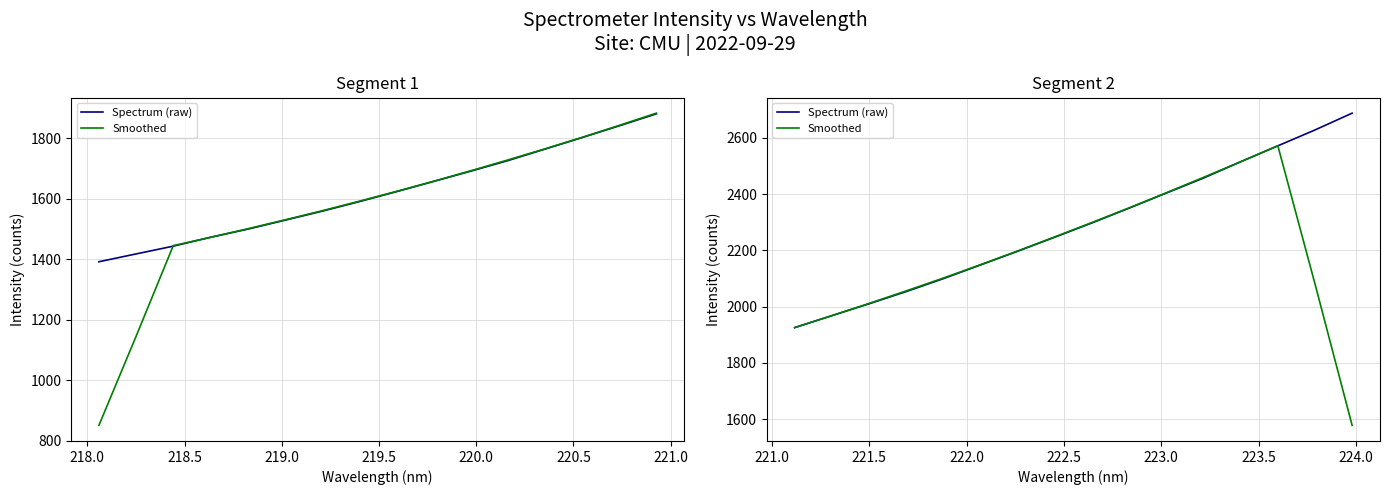

Rank the series by their maximum value, from highest to lowest.

Spectrum (raw), Smoothed